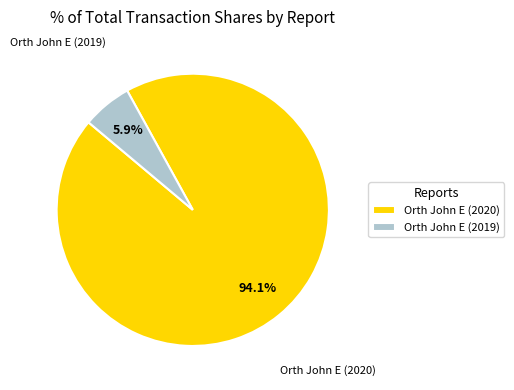

The Orth John E (2019) slice represents 15% of the pie. True or false?

False